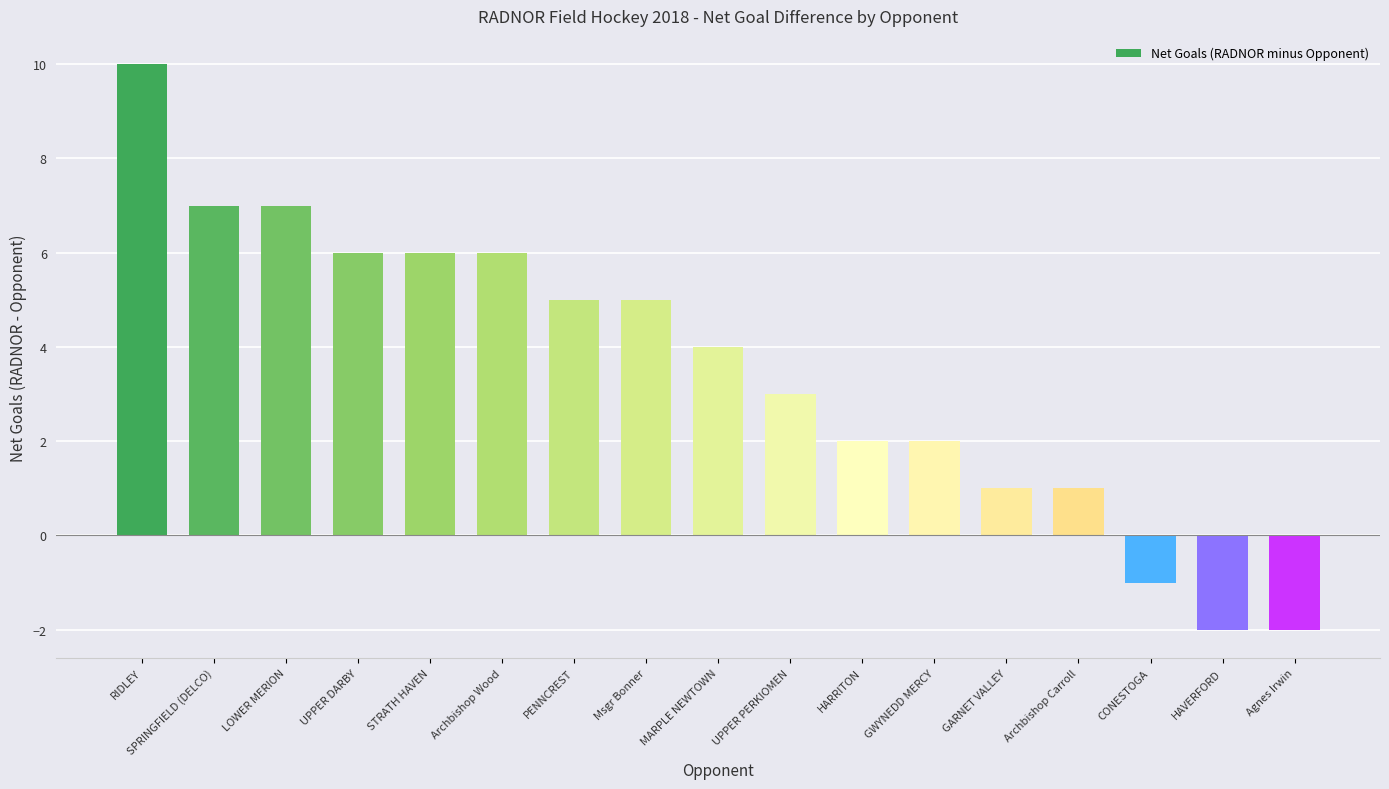

What is the change in value from SPRINGFIELD (DELCO) to Agnes Irwin?

-9